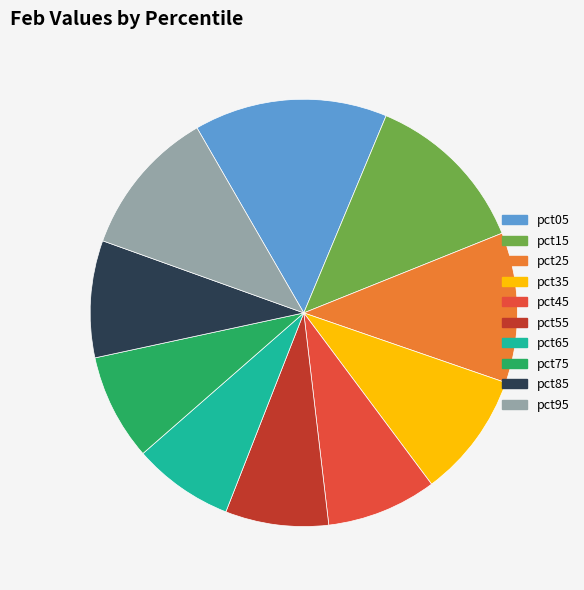

Combined, do pct55 and pct35 account for over 50%?

No